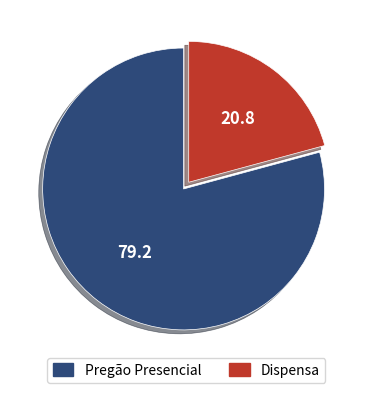

Which slice is the largest?

Pregão Presencial